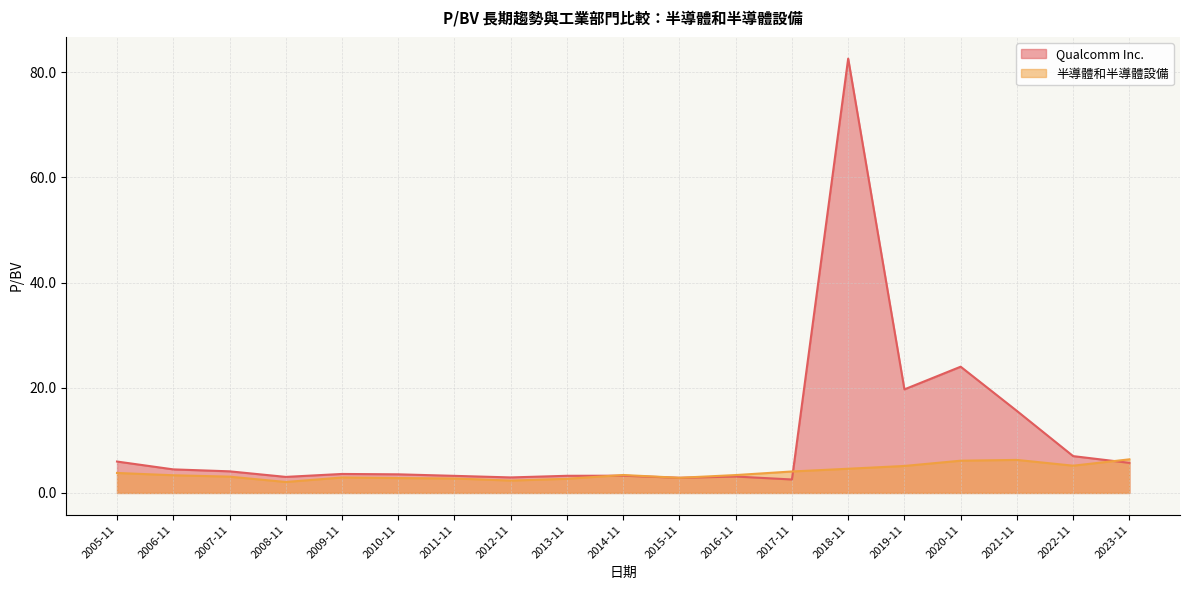

At which category does Qualcomm Inc. reach its first local peak?

2009-11